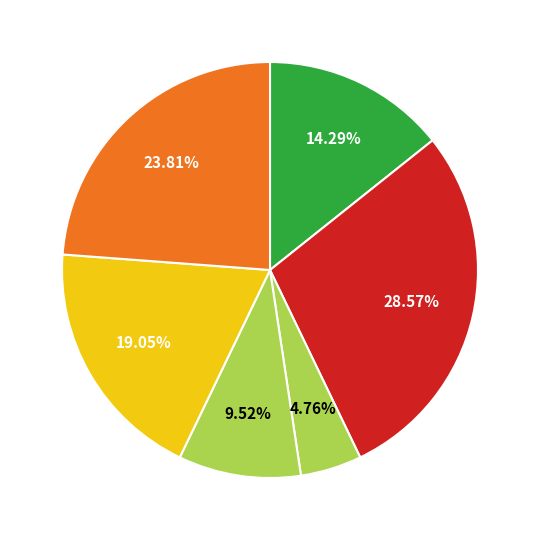

How many slices are in this pie chart?

6